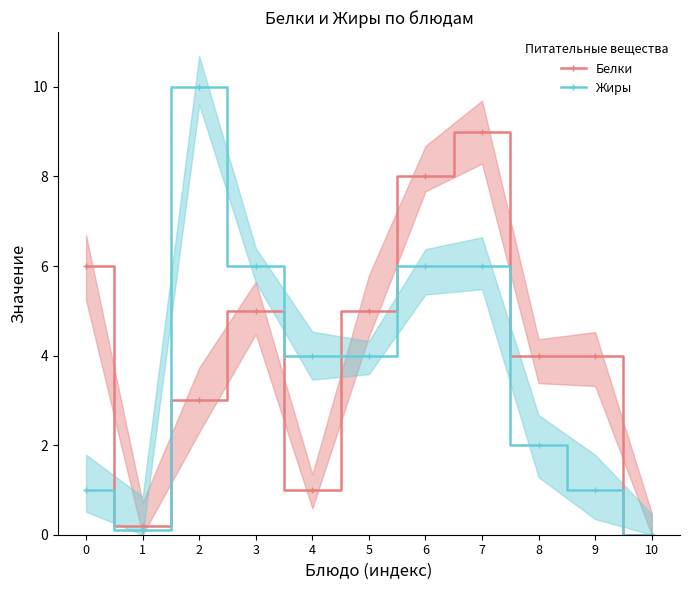

List the labels in order of Белки value, largest first.

7, 6, 0, 3, 5, 8, 9, 2, 4, 1, 10